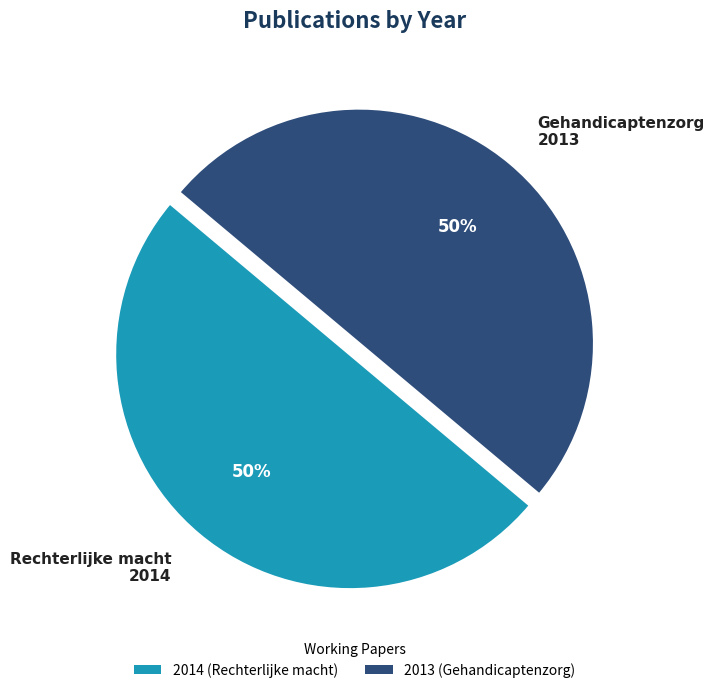

What percentage is the Gehandicaptenzorg 2013 slice, to the nearest percent?

50%